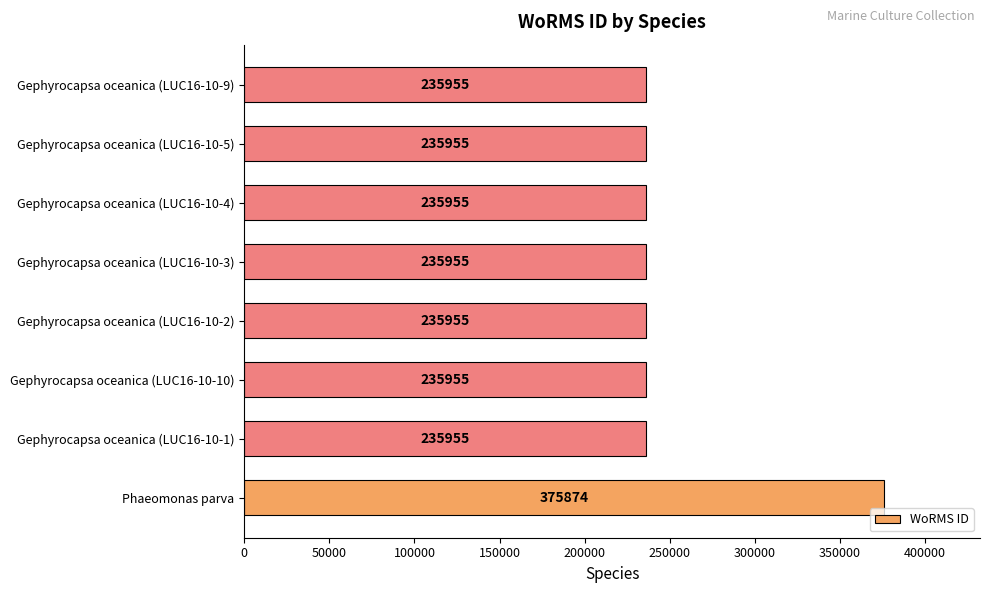

Reading bottom to top, what are all the values shown in this chart?

Phaeomonas parva=375874	Gephyrocapsa oceanica (LUC16-10-1)=235955	Gephyrocapsa oceanica (LUC16-10-10)=235955	Gephyrocapsa oceanica (LUC16-10-2)=235955	Gephyrocapsa oceanica (LUC16-10-3)=235955	Gephyrocapsa oceanica (LUC16-10-4)=235955	Gephyrocapsa oceanica (LUC16-10-5)=235955	Gephyrocapsa oceanica (LUC16-10-9)=235955